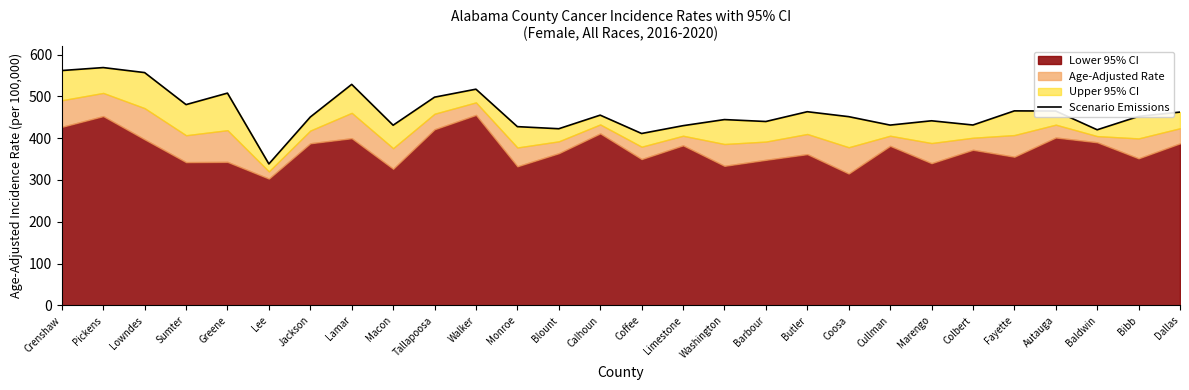

What is the sum of all values?

12954.5